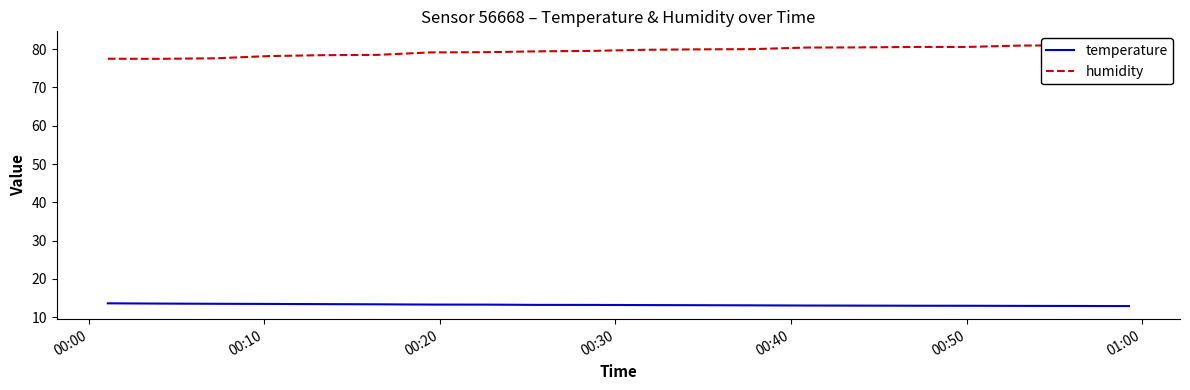

Which series changed the most between 00:20 and 01:00?

humidity